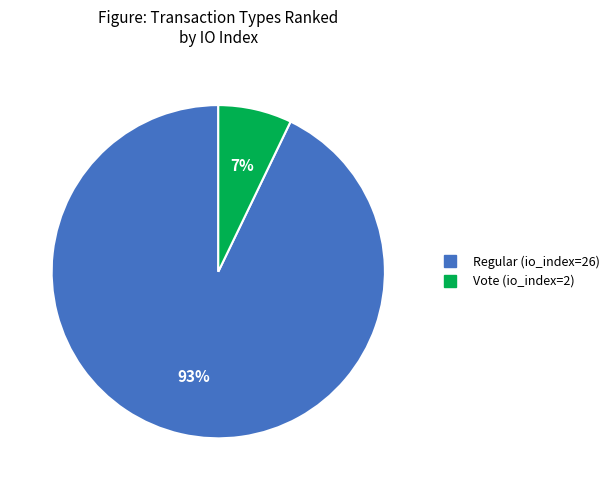

Which category has the smallest portion of the pie?

Vote (io_index=2)